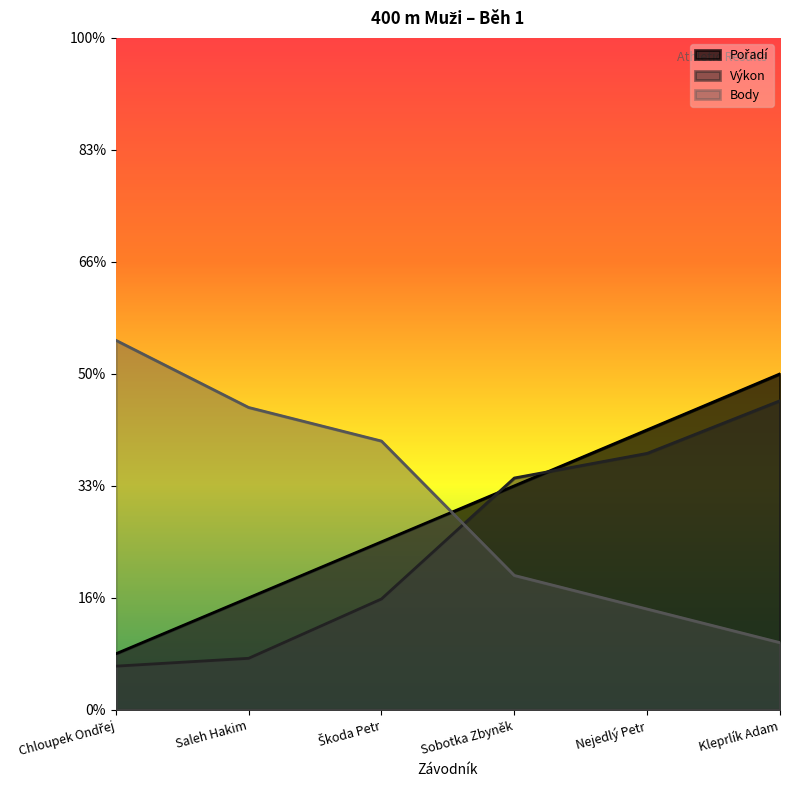

Reading right to left, list all the values displayed in this chart.

Pořadí: 30.0	25.0	20.0	15.0	10.0	5.0
Výkon: 27.6	22.9	20.7	9.9	4.6	3.9
Body: 6.0	9.0	12.0	24.0	27.0	33.0